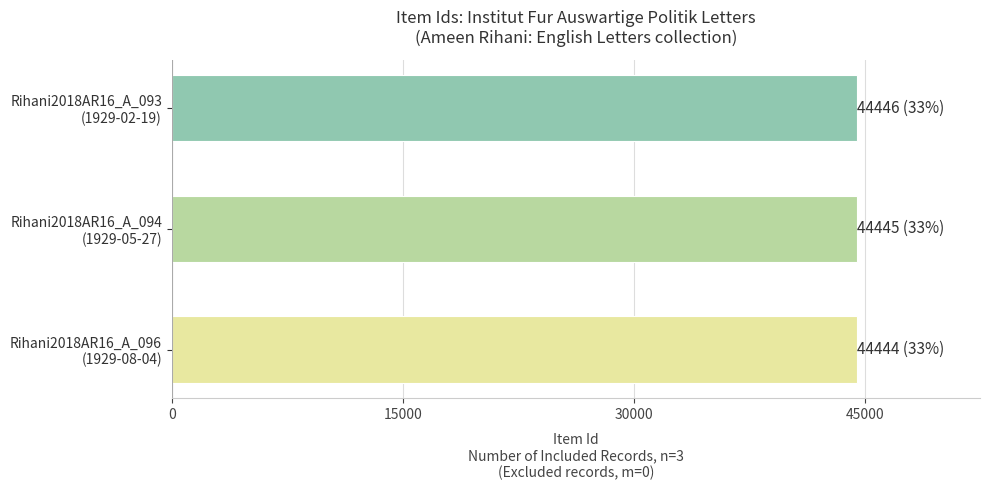

How many bars are there in total?

3